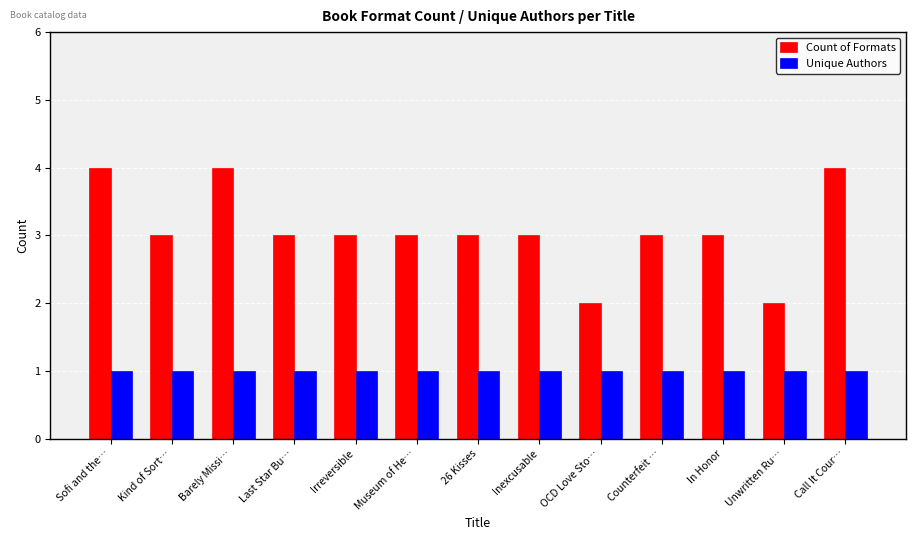

Rank the series by their average value, from lowest to highest.

Unique Authors, Count of Formats